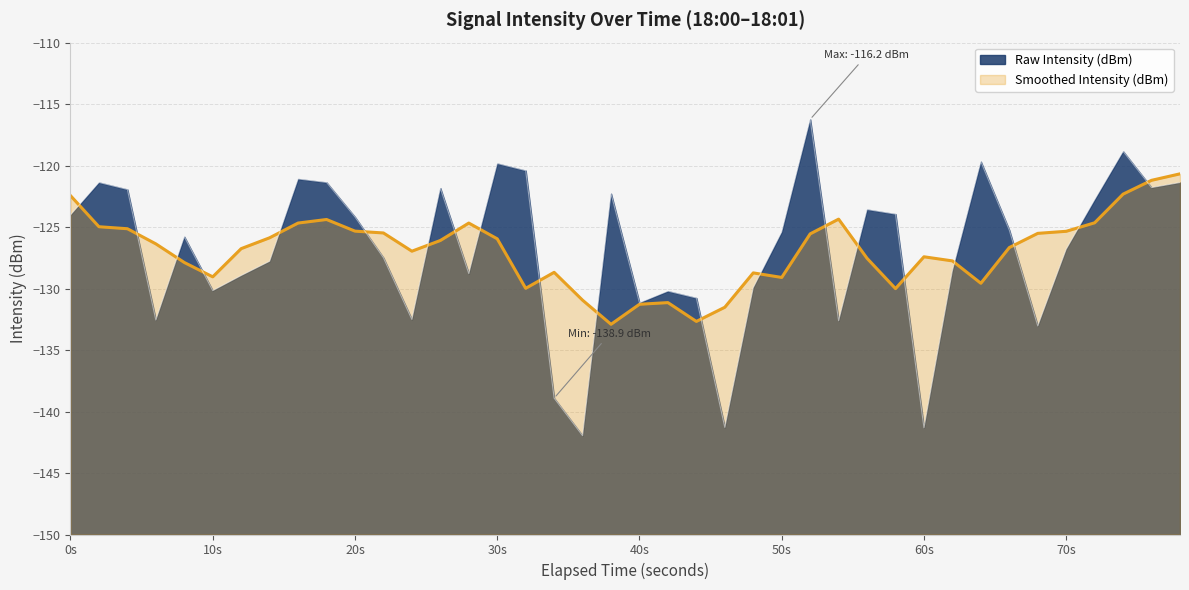

True or false: there are more than 0 points higher than both neighbors.

True